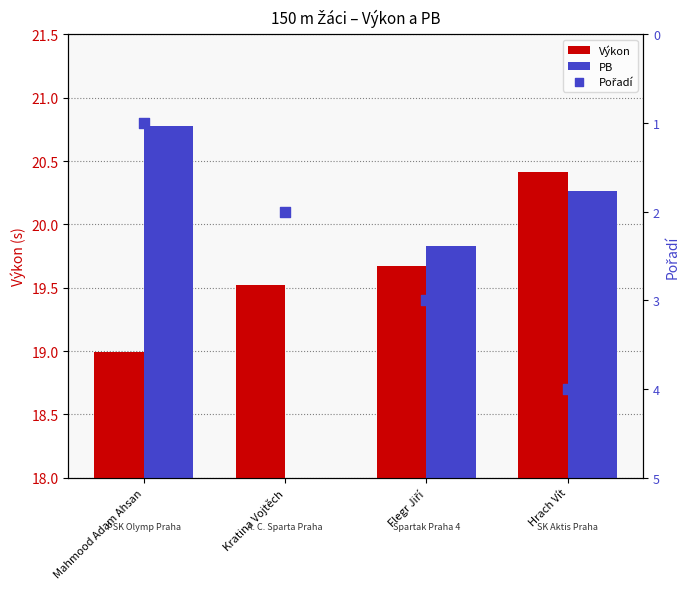

Which series reaches the minimum Y coordinate?

Pořadí